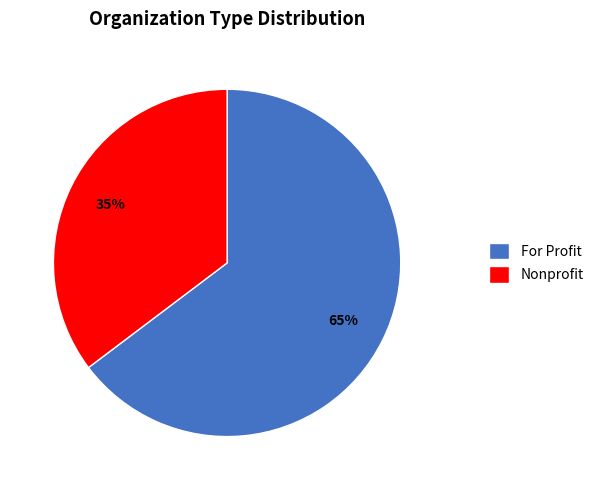

Is Nonprofit the majority of the pie?

No